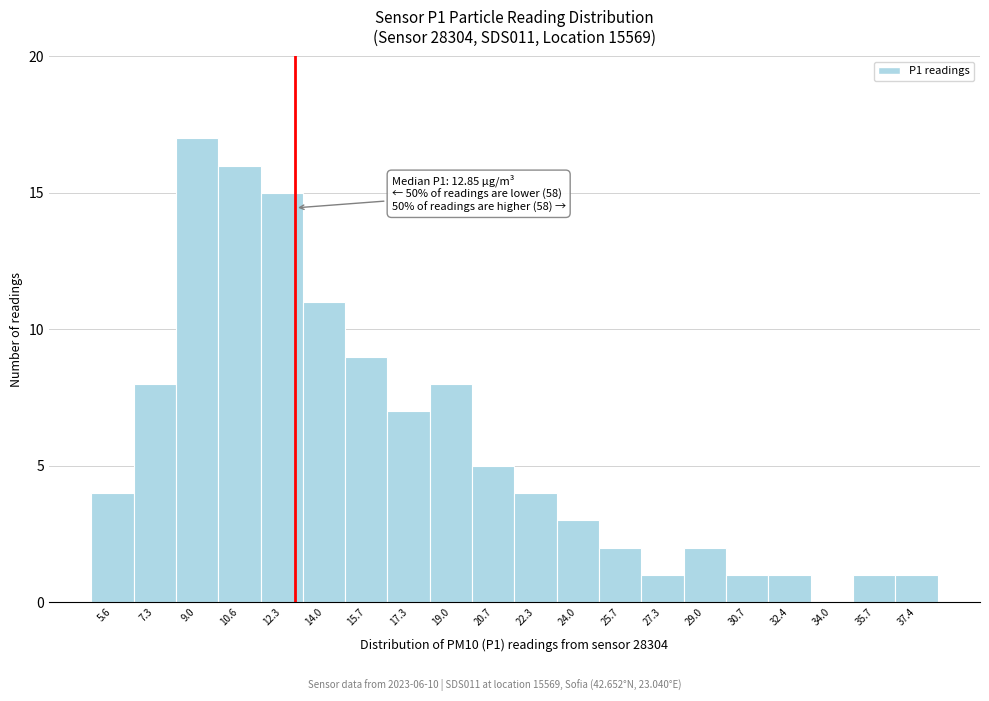

Over which range of the x-axis is the bar tallest?

8.2 to 9.8